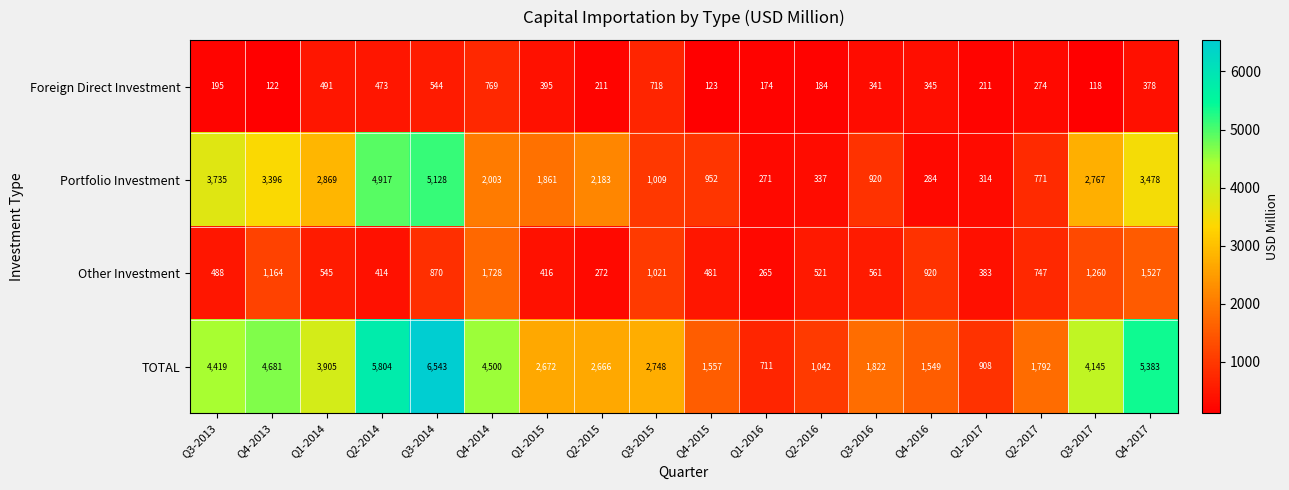

What is the sum of the TOTAL values at Q2-2016 and Q2-2015?

3708